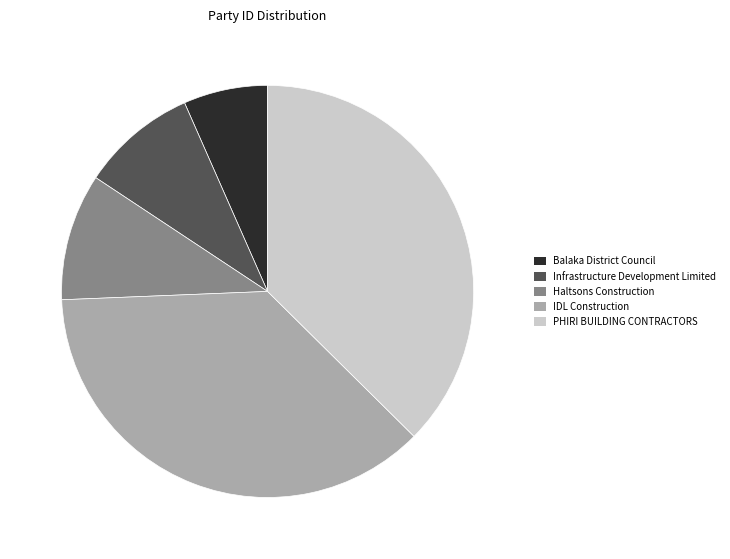

How many slices are in this pie chart?

5